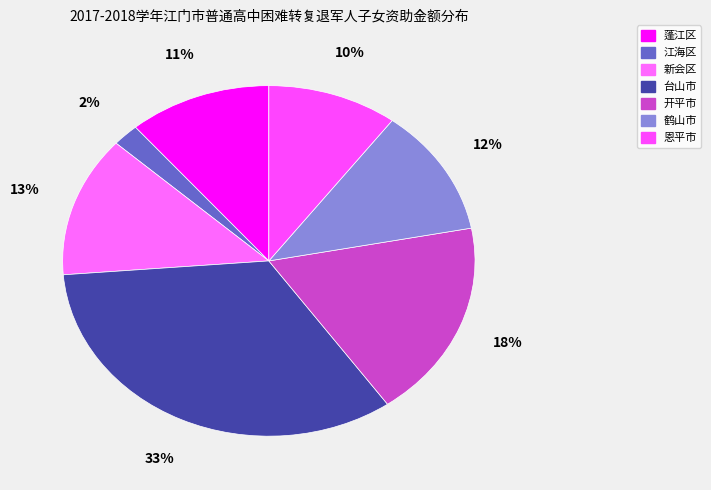

Is 鹤山市 the majority of the pie?

No